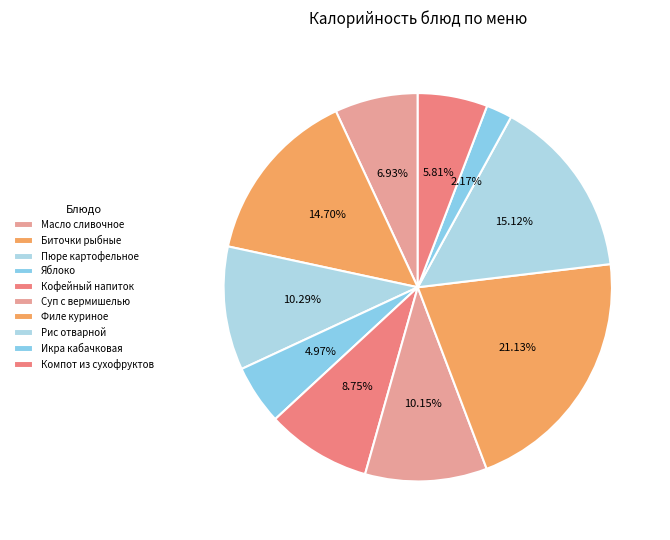

Rank the categories by value from lowest to highest.

Икра кабачковая, Яблоко, Компот из сухофруктов, Масло сливочное, Кофейный напиток, Суп с вермишелью, Пюре картофельное, Биточки рыбные, Рис отварной, Филе куриное